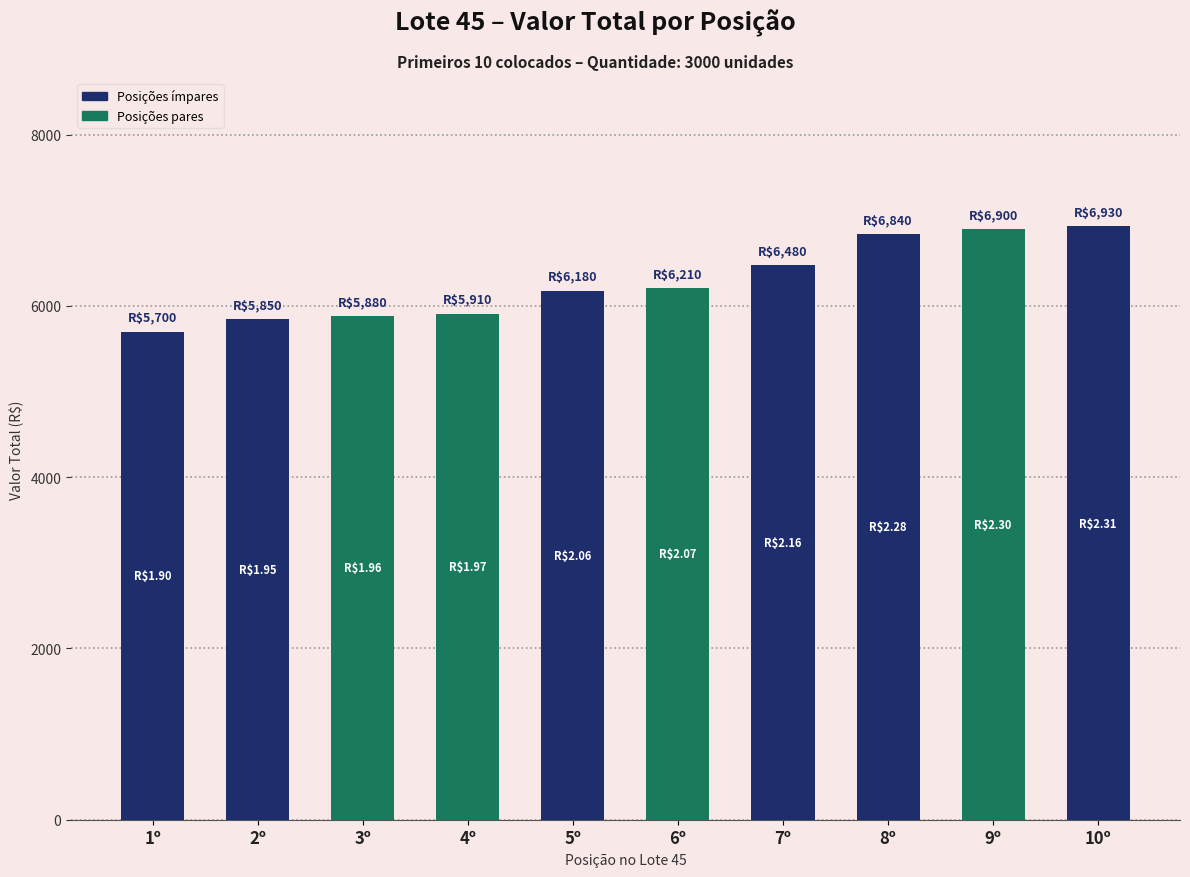

The chart shows a value of 6180 at 5º. True or false?

True